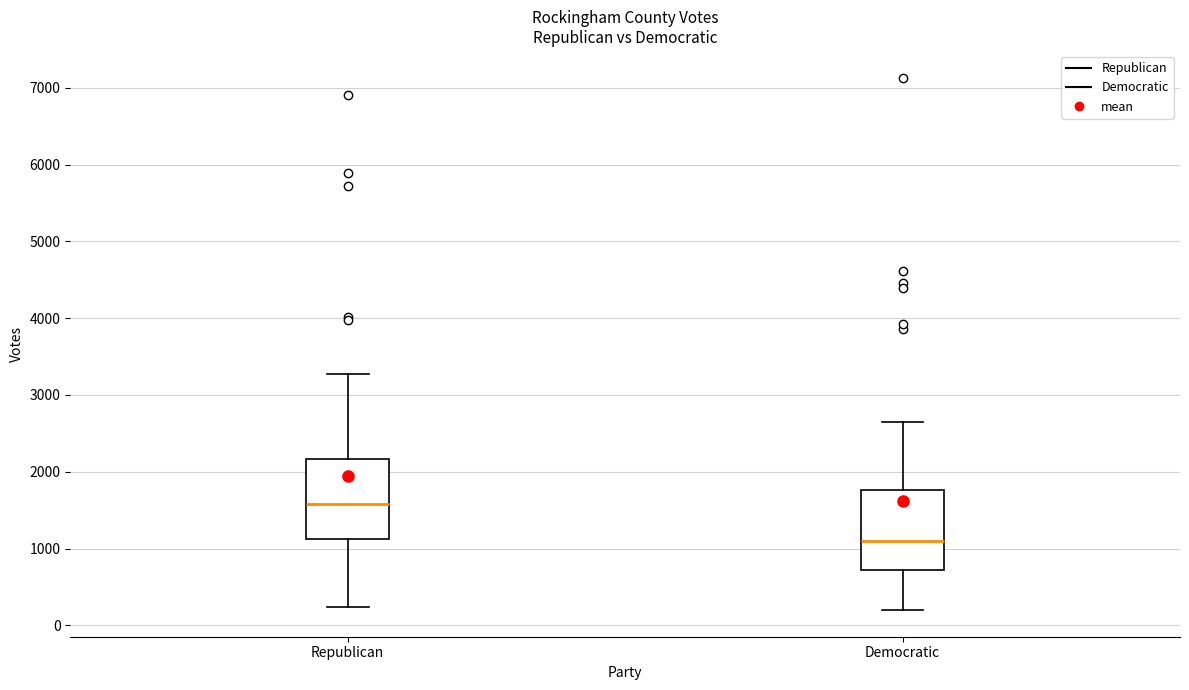

Reading left to right, read every box against the y-axis: the position of its median line, the range the box covers, and the ends of its whiskers. The values are not printed on the chart, so give them approximately, as read against the axis.

Republican: median 1600, box 1100 to 2200, whiskers 200 to 3300
Democratic: median 1100, box 700 to 1800, whiskers 200 to 2600